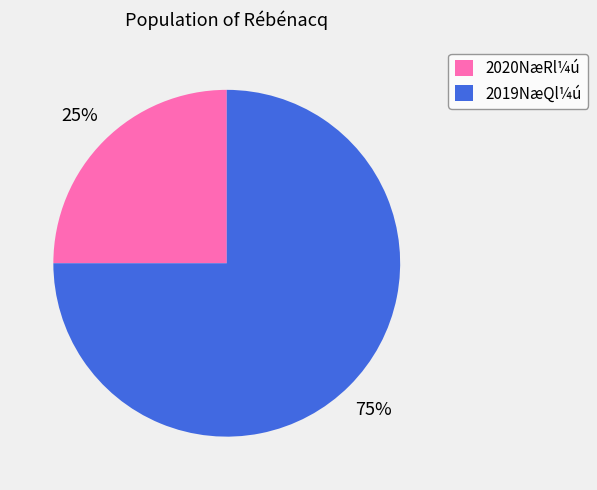

Combined, do 2019NæQl¼ú and 2020NæRl¼ú account for over 50%?

Yes